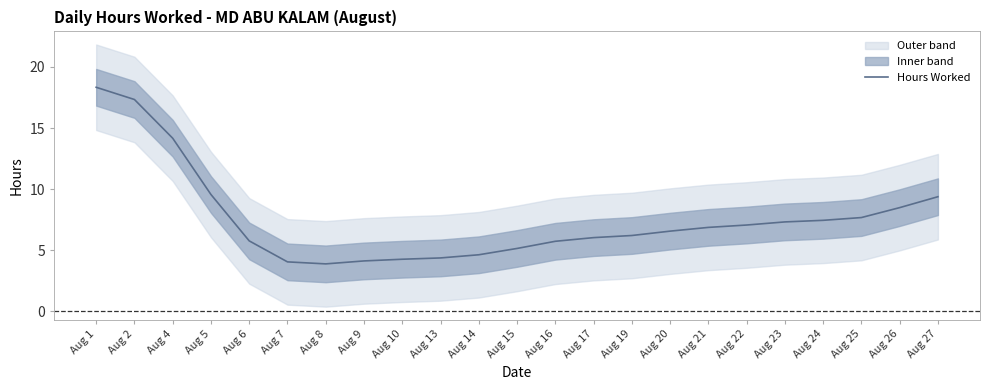

What is the change in value from Aug 15 to Aug 19?

+1.1